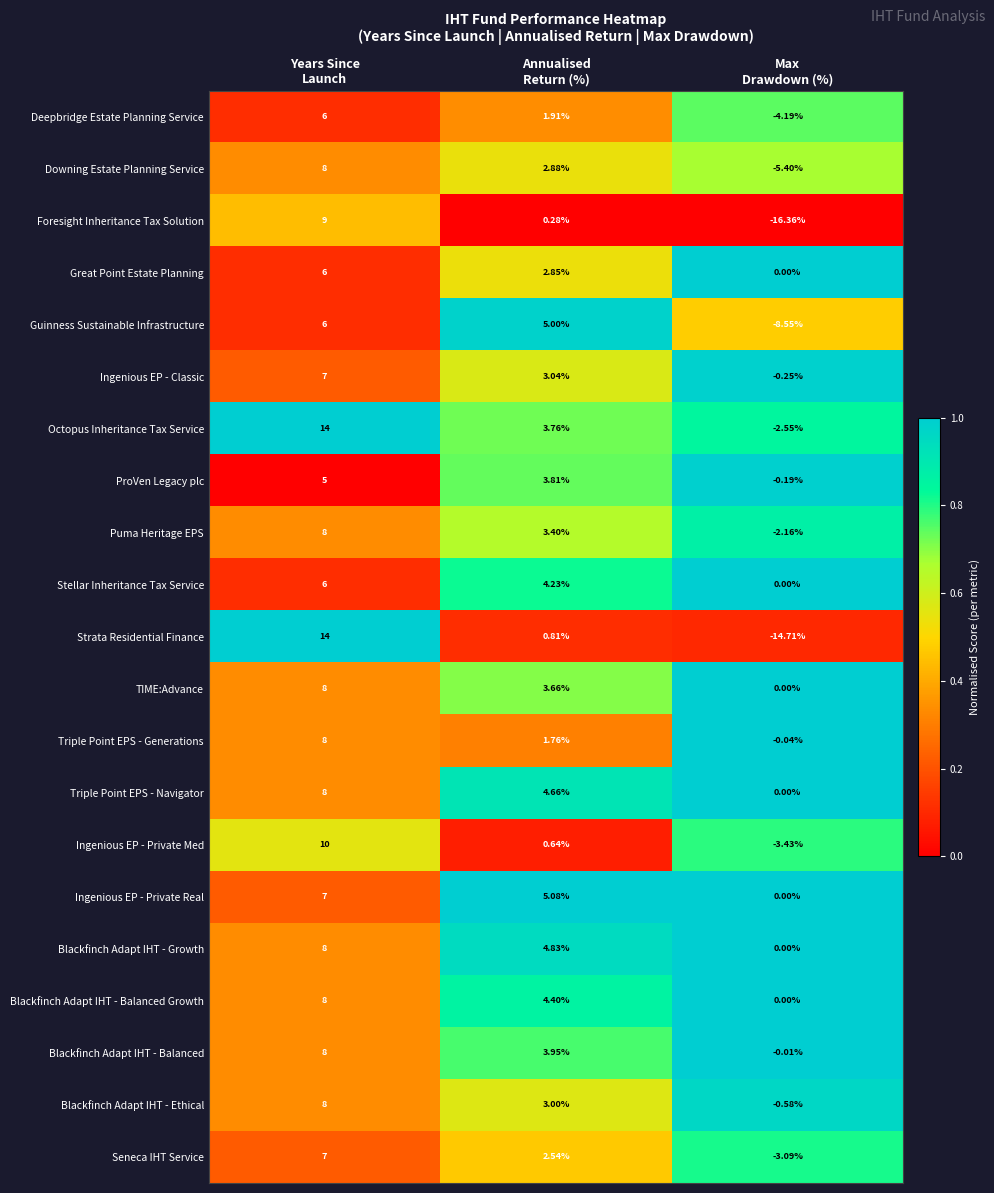

What is the spread (max minus min) of values at Max
Drawdown (%)?

16.4